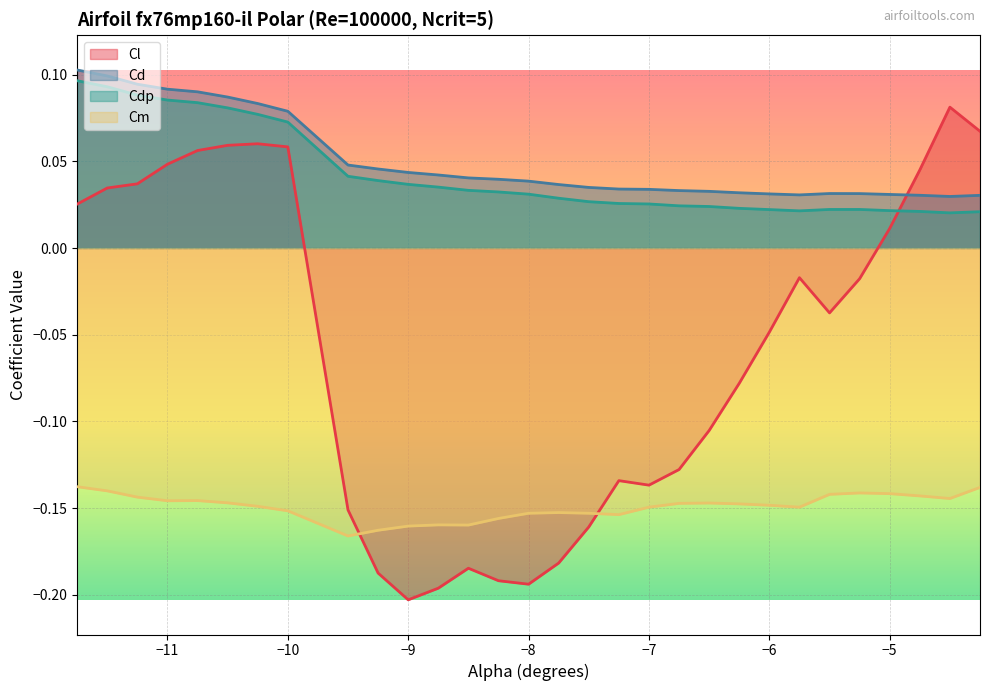

Between -8.5 and -8.75, which is larger?

-8.5